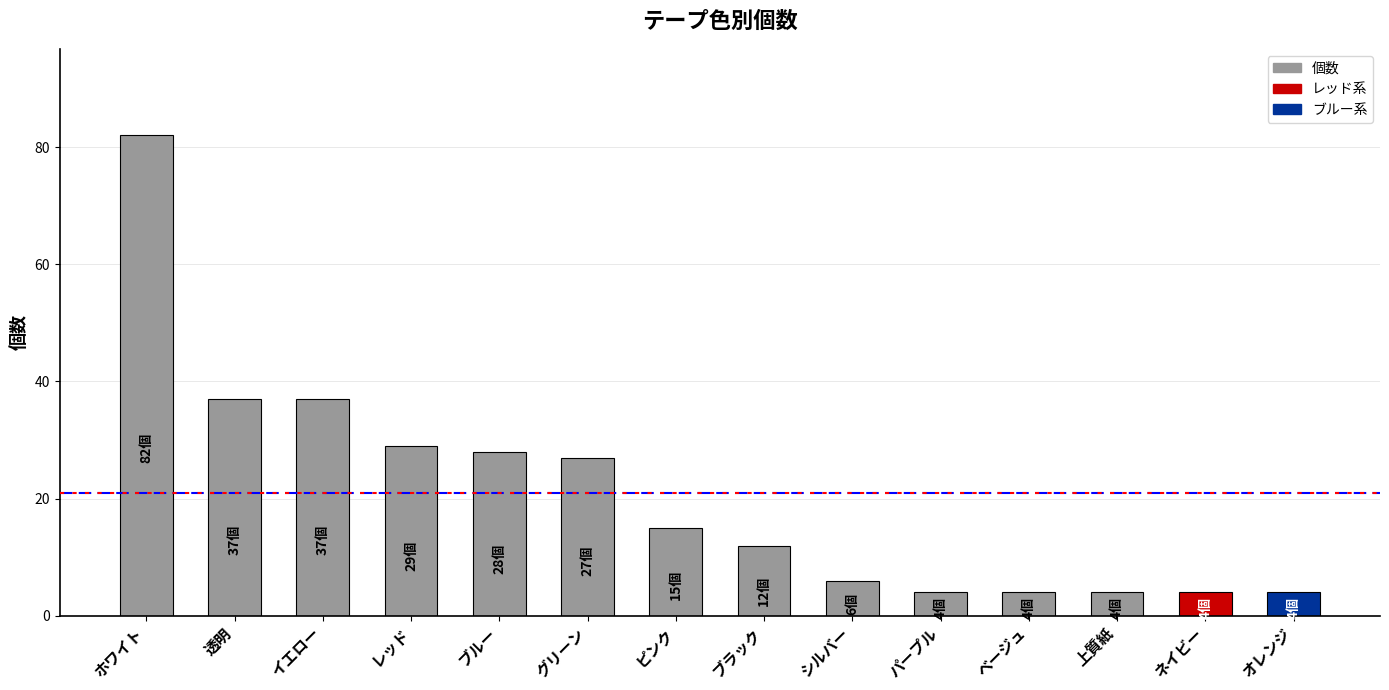

What value does the data have at レッド?

29